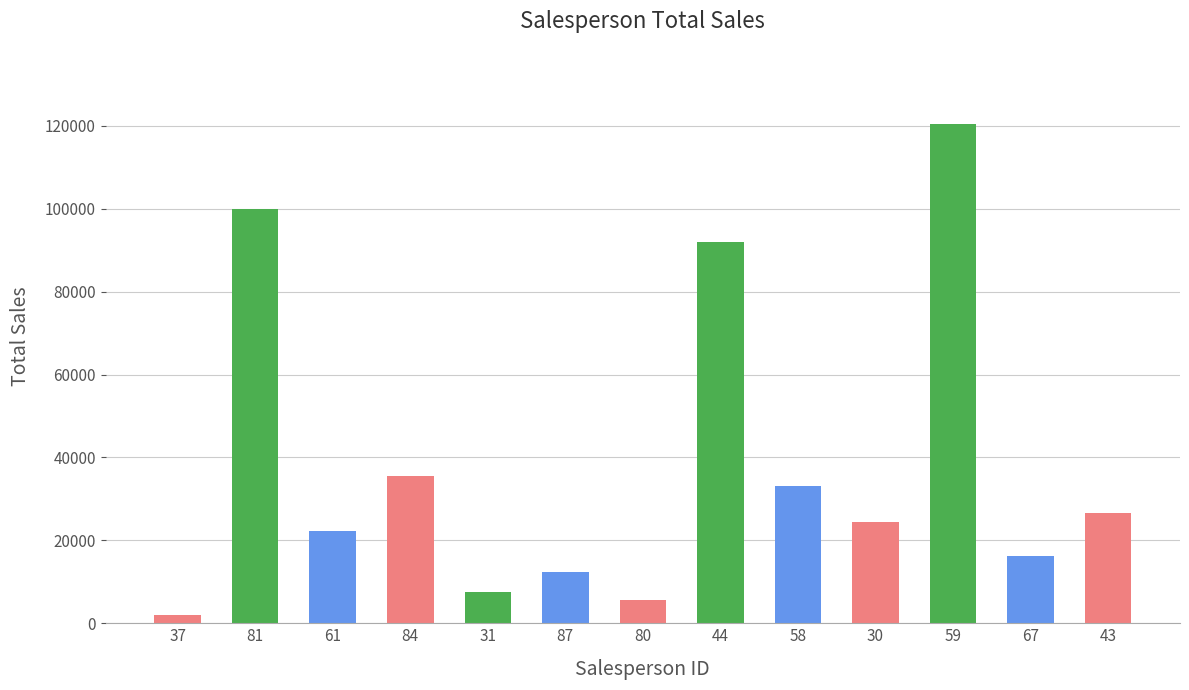

Reading left to right, what are all the values shown in this chart?

2105	99905	22342	35534	7518	12350	5642	91895	33212	24373	120500	16188	26640